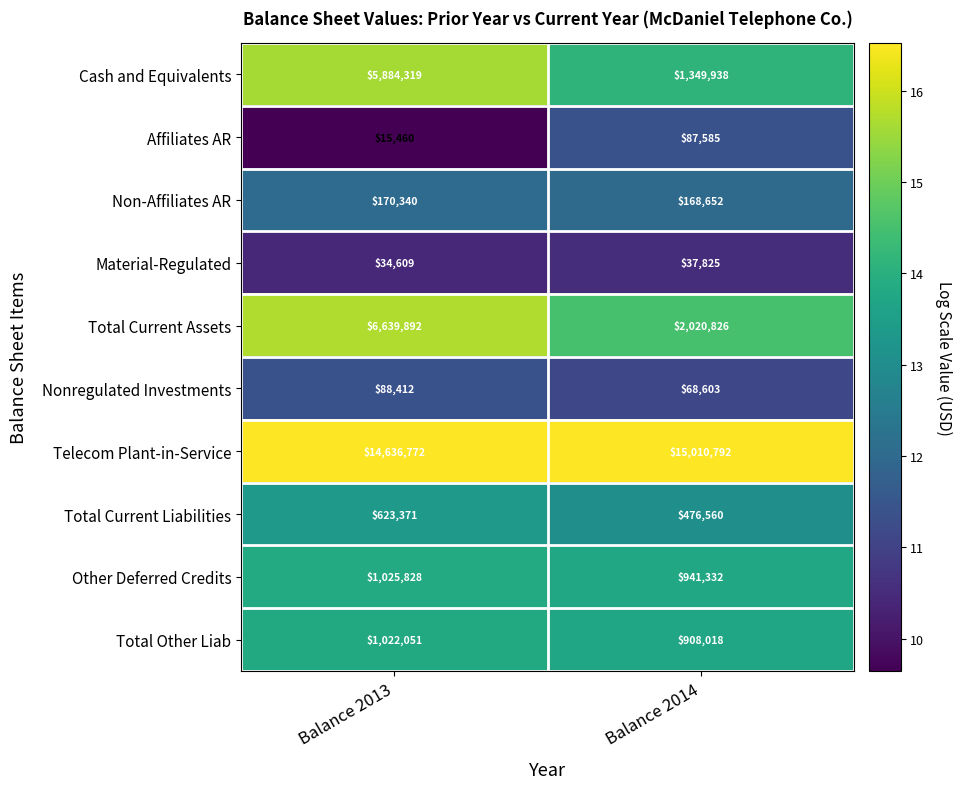

Between Balance 2013 and Balance 2014, which series saw the biggest shift?

Total Current Assets